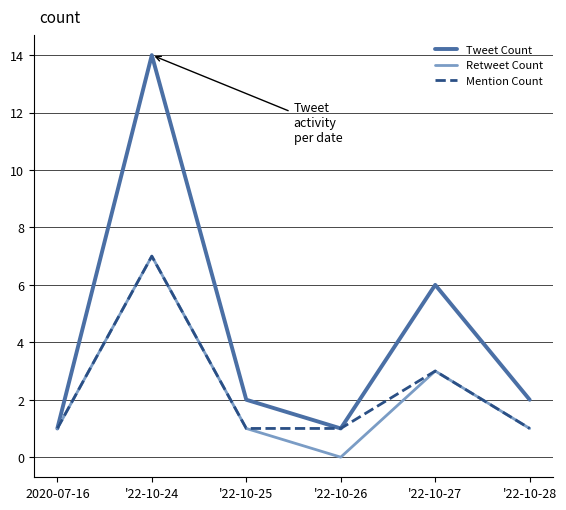

Reading left to right, what are all the values shown in this chart?

Tweet Count: 1	14	2	1	6	2
Retweet Count: 1	7	1	0	3	1
Mention Count: 1	7	1	1	3	1